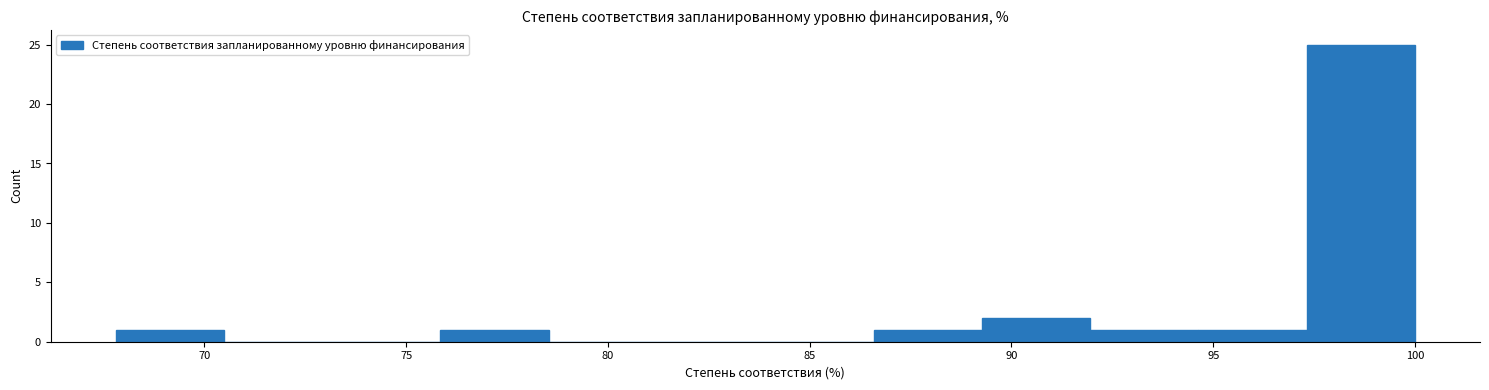

Which range on the x-axis has the tallest bar?

97.5 to 100.0